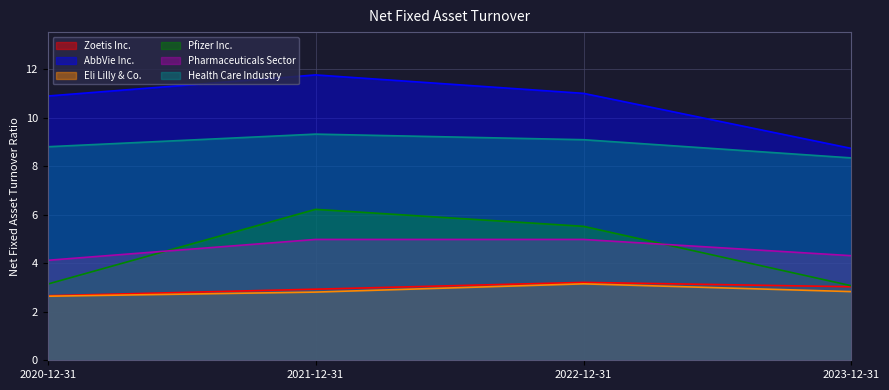

Is the value of Eli Lilly & Co. at 2020-12-31 greater than the value of Zoetis Inc. at 2022-12-31?

No